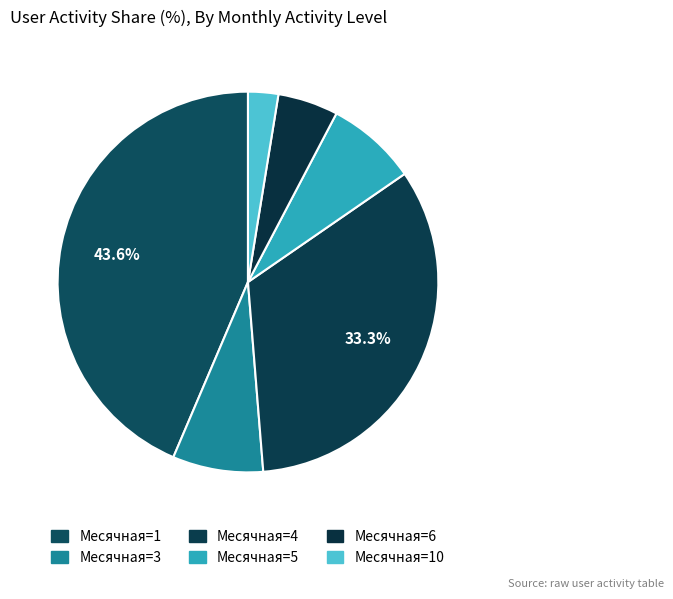

How many slices are in this pie chart?

6